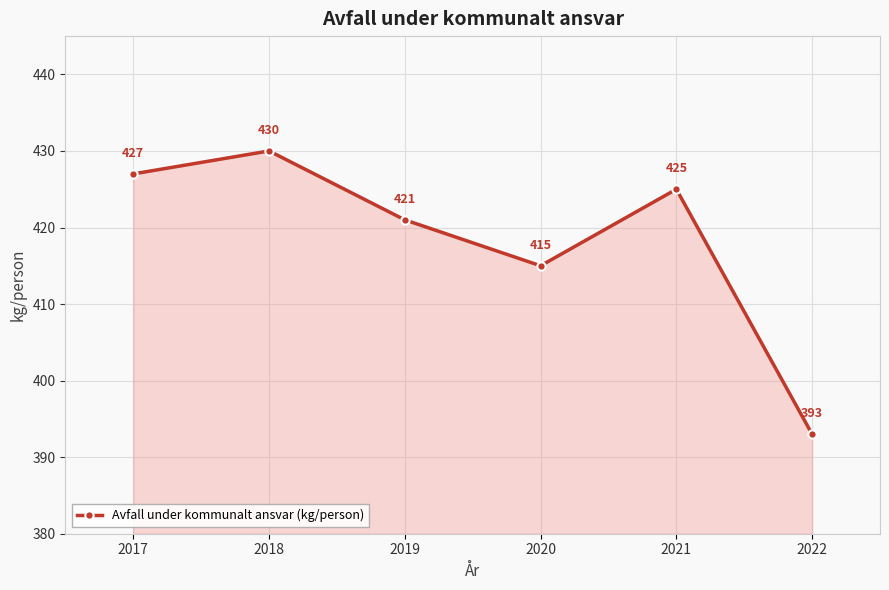

What is the difference between the values at 2019 and 2021?

4